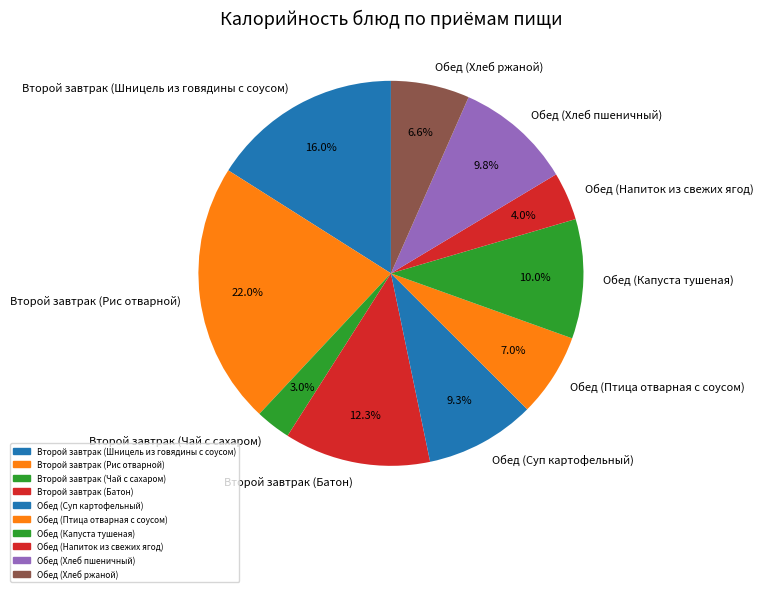

Which slice is the smallest?

Второй завтрак (Чай с сахаром)